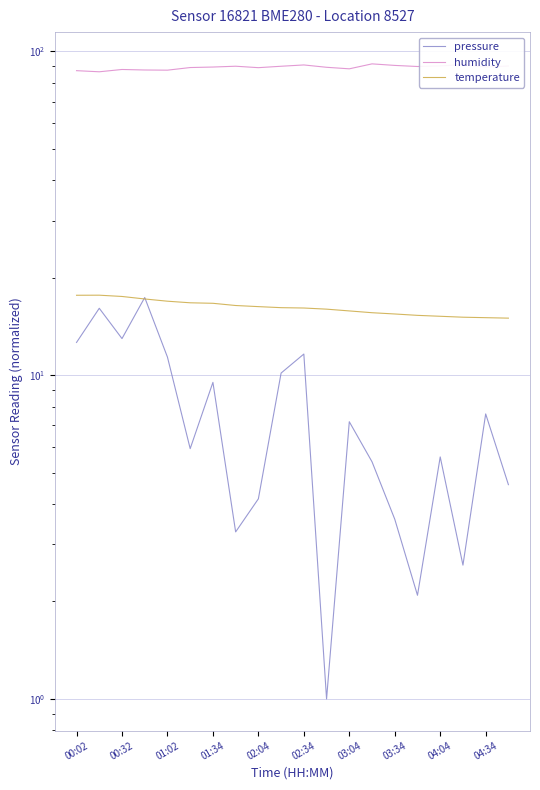

Is it true that temperature equals 7.1 at 02:34?

False